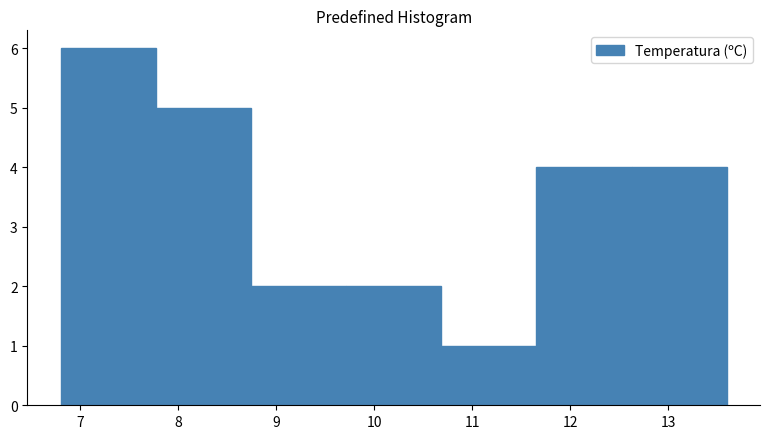

Reading left to right, list every bar in this chart as the range it spans on the x-axis followed by its height. Neither the bar edges nor the heights are printed on the chart, so give them approximately, as read against the axes.

6.8 to 7.8: 6
7.8 to 8.7: 5
8.7 to 9.7: 2
9.7 to 10.7: 2
10.7 to 11.7: 1
11.7 to 12.6: 4
12.6 to 13.6: 4